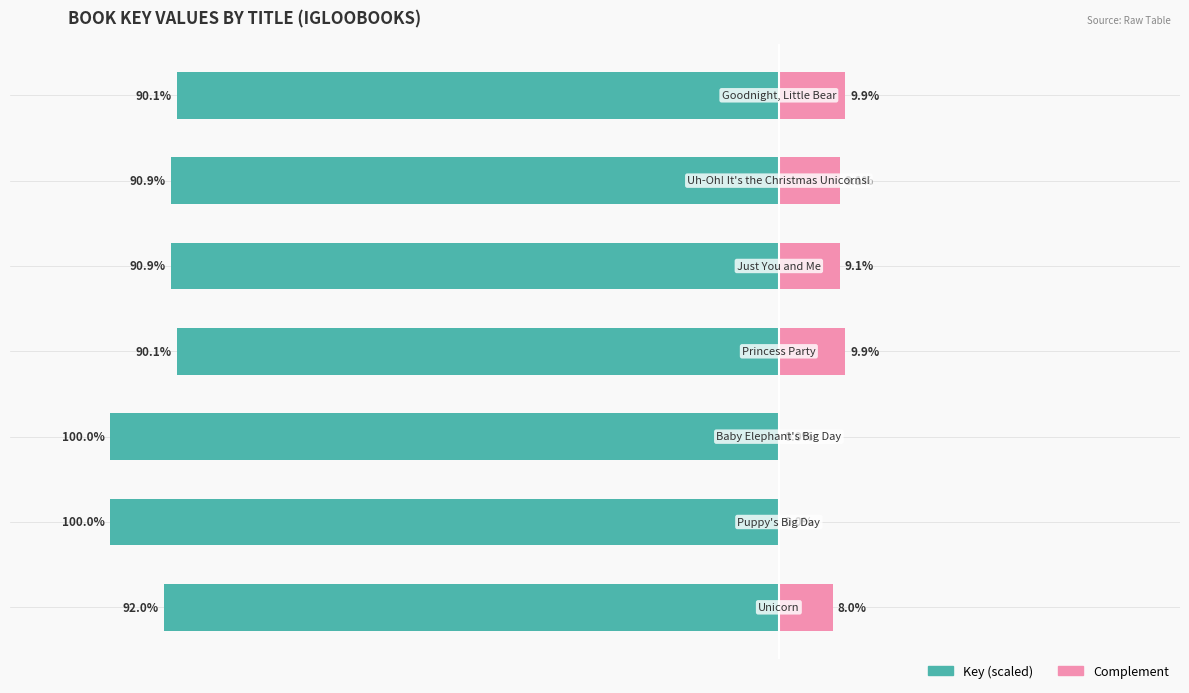

Reading right to left, transcribe all the data shown in this chart.

Key (scaled): 6=-90.1	5=-90.9	4=-90.9	3=-90.1	2=-100.0	1=-100.0	0=-92.0
Complement: 6=9.9	5=9.1	4=9.1	3=9.9	2=0.0	1=0.0	0=8.0